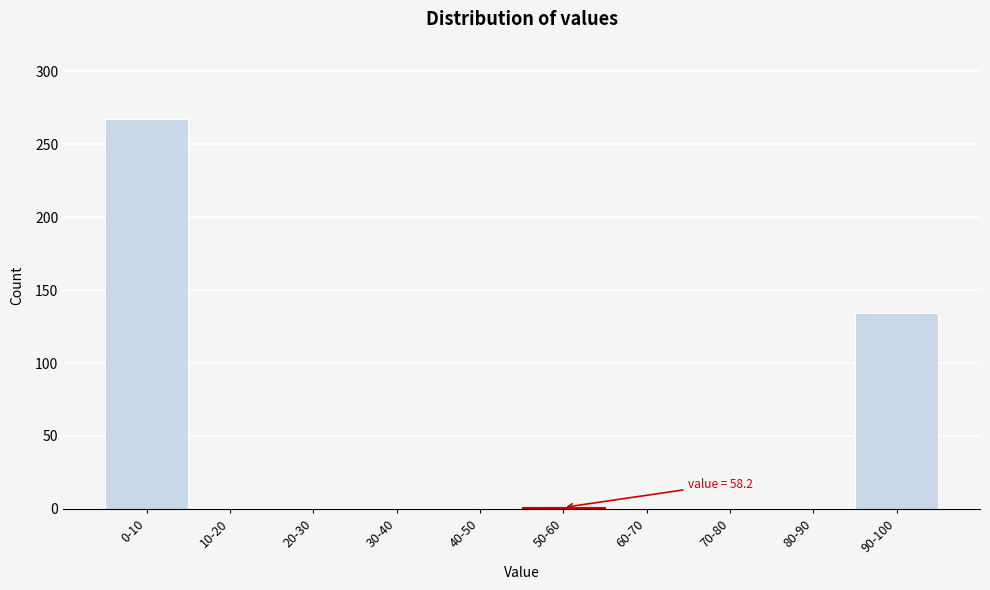

What is the sum of all values?

402